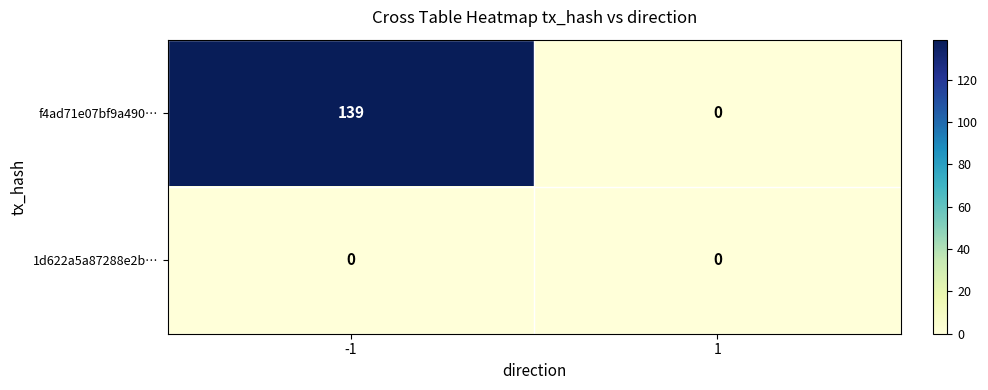

True or false: f4ad71e07bf9a490… has a value of 209 at -1.

False